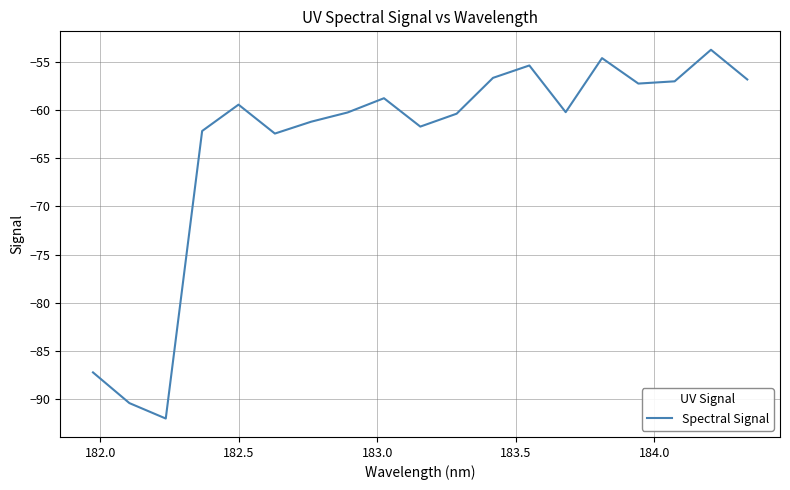

What is the greatest value displayed?

-53.7